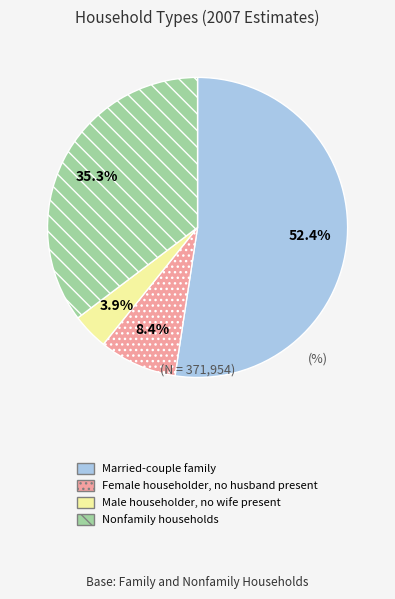

Approximately how many times larger is the value at Male householder, no wife present compared to Nonfamily households?

0.1